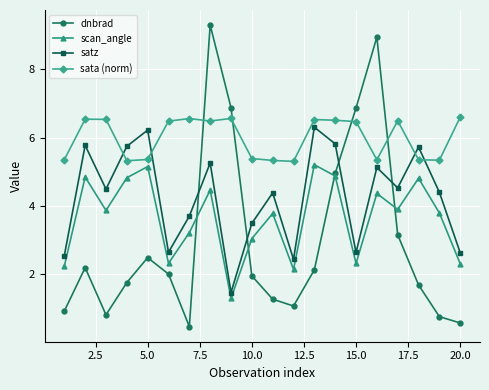

What is the value of the sata (norm) point at the 5th from the left?

5.4